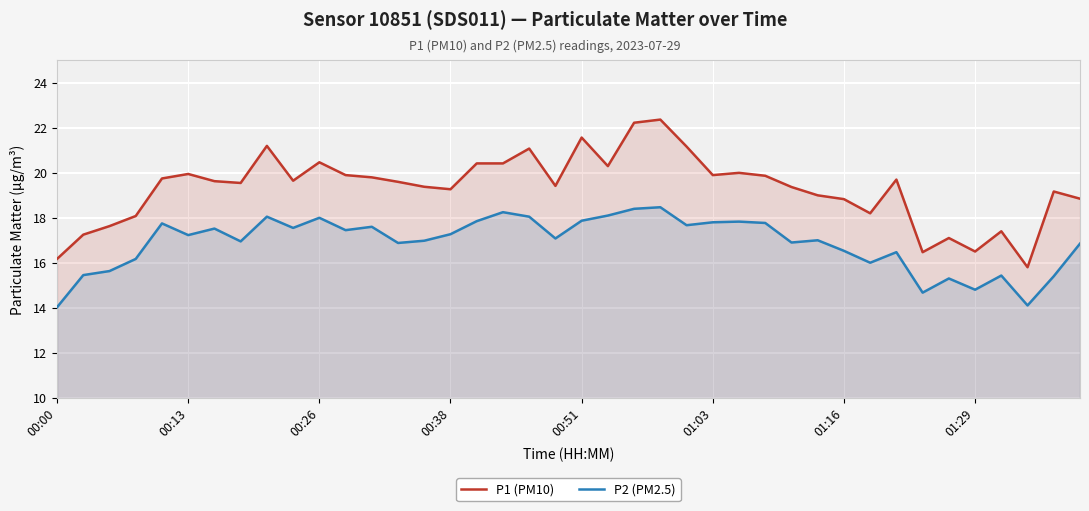

What is the difference between the highest and lowest values at 00:26?

2.5